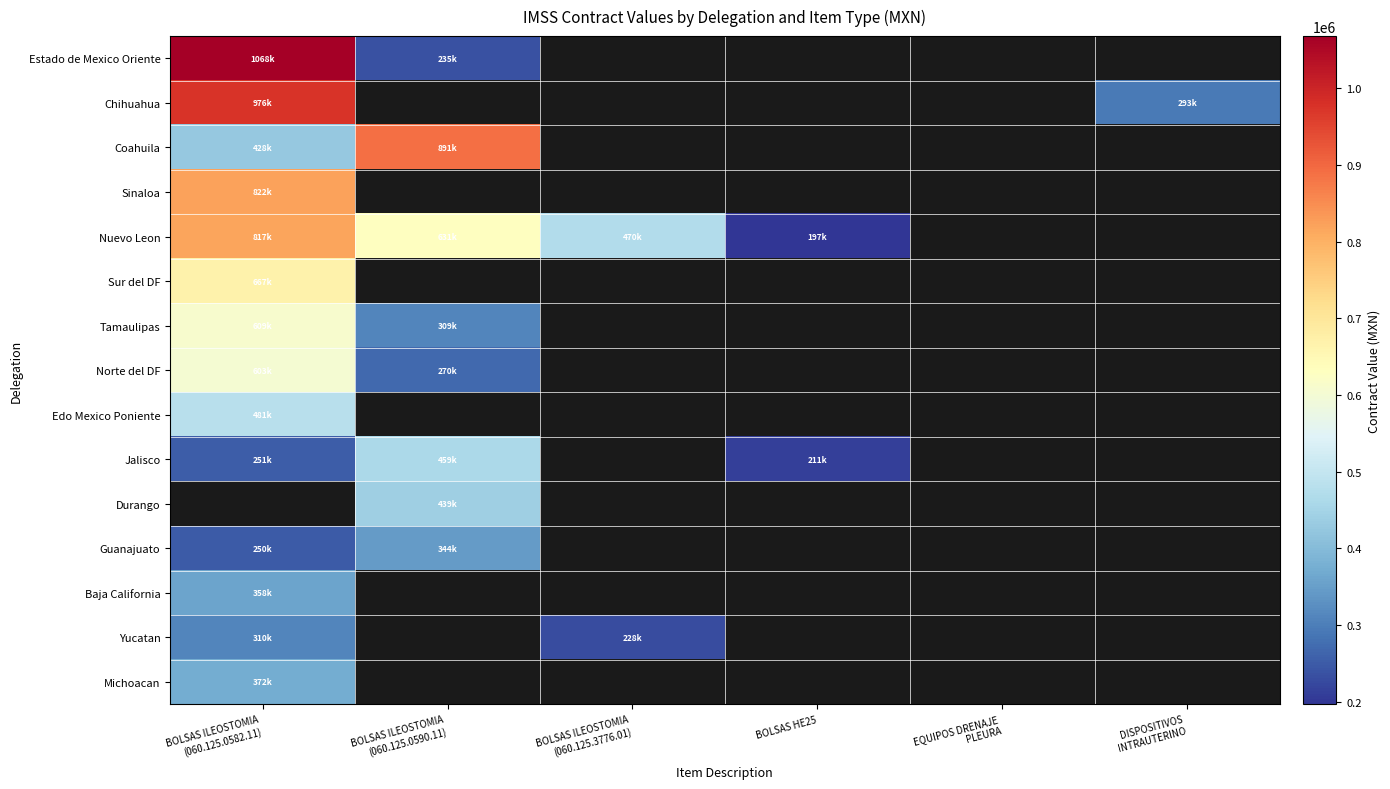

List the labels in order of Baja California value, largest first.

BOLSAS ILEOSTOMIA (060.125.0582.11), BOLSAS ILEOSTOMIA (060.125.0590.11), BOLSAS ILEOSTOMIA (060.125.3776.01), BOLSAS HE25, EQUIPOS DRENAJE PLEURA, DISPOSITIVOS INTRAUTERINO